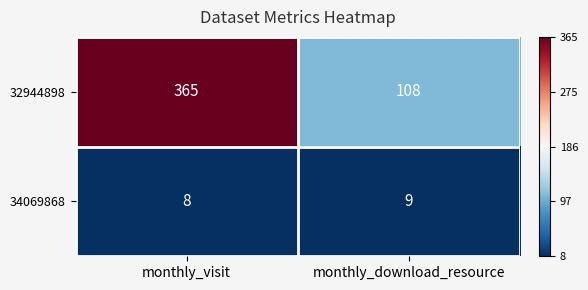

List the series in order of their overall mean, lowest first.

34069868, 32944898